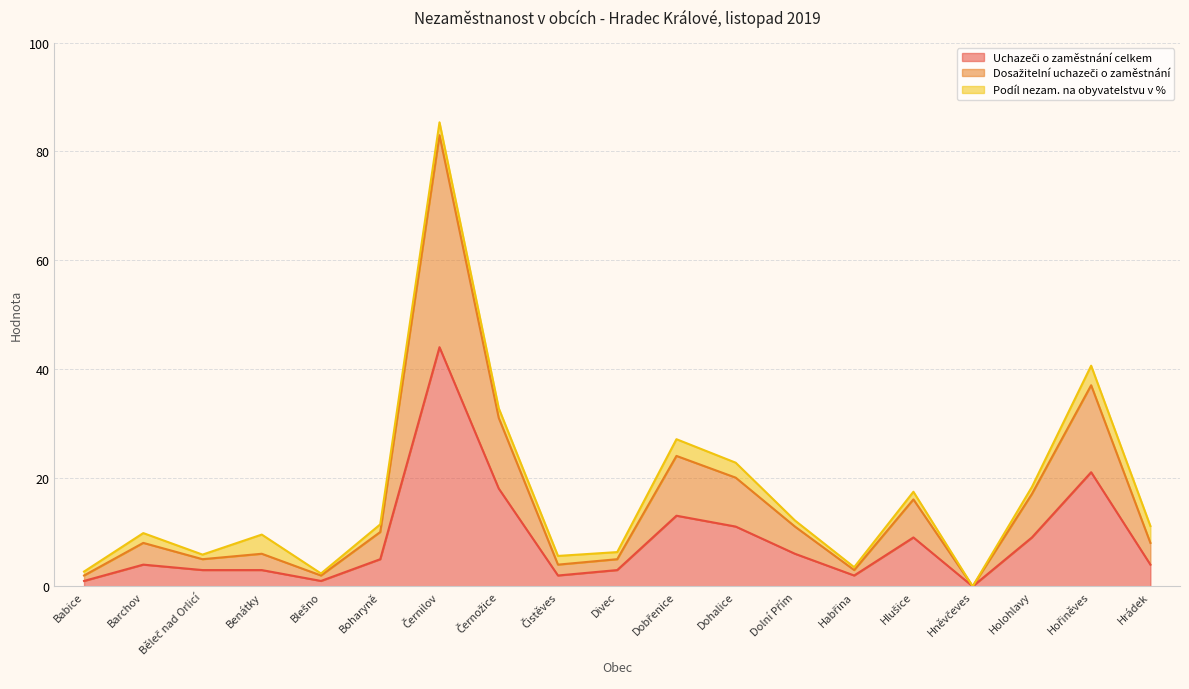

True or false: Uchazeči o zaměstnání celkem has more than 0 points higher than both neighbors.

True